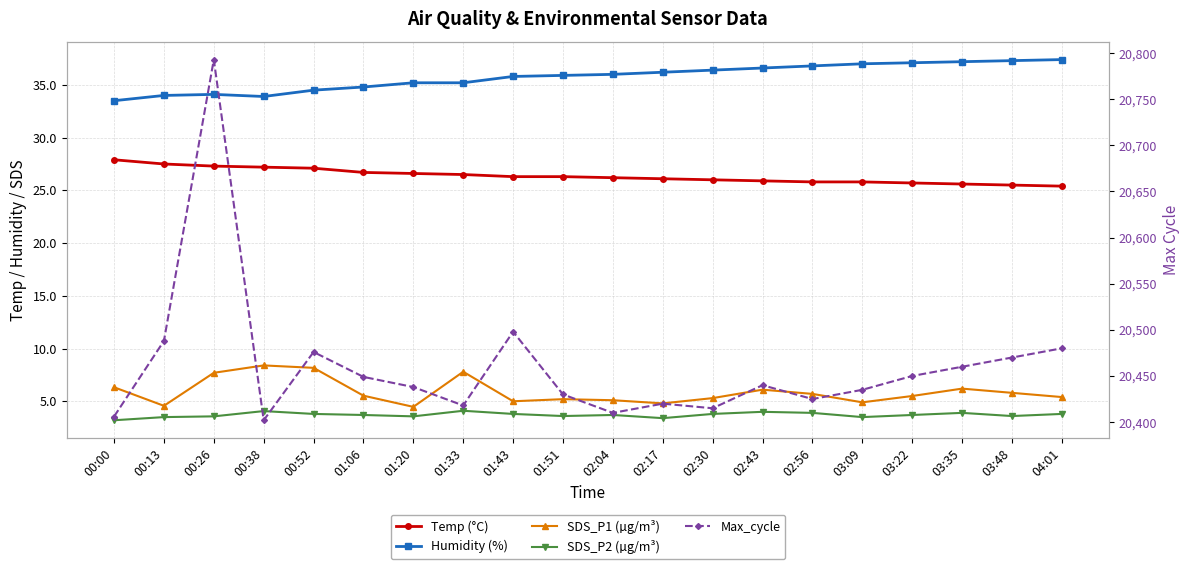

Is it true that Max_cycle equals 20415.0 at 02:30?

True